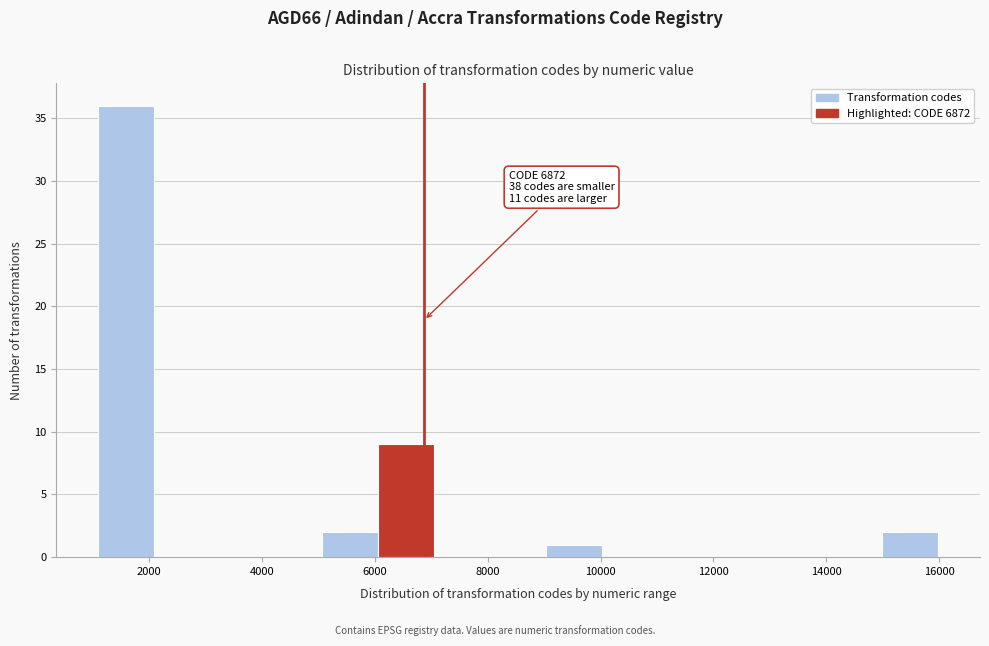

Over which range of the x-axis is the bar tallest?

1200 to 2000